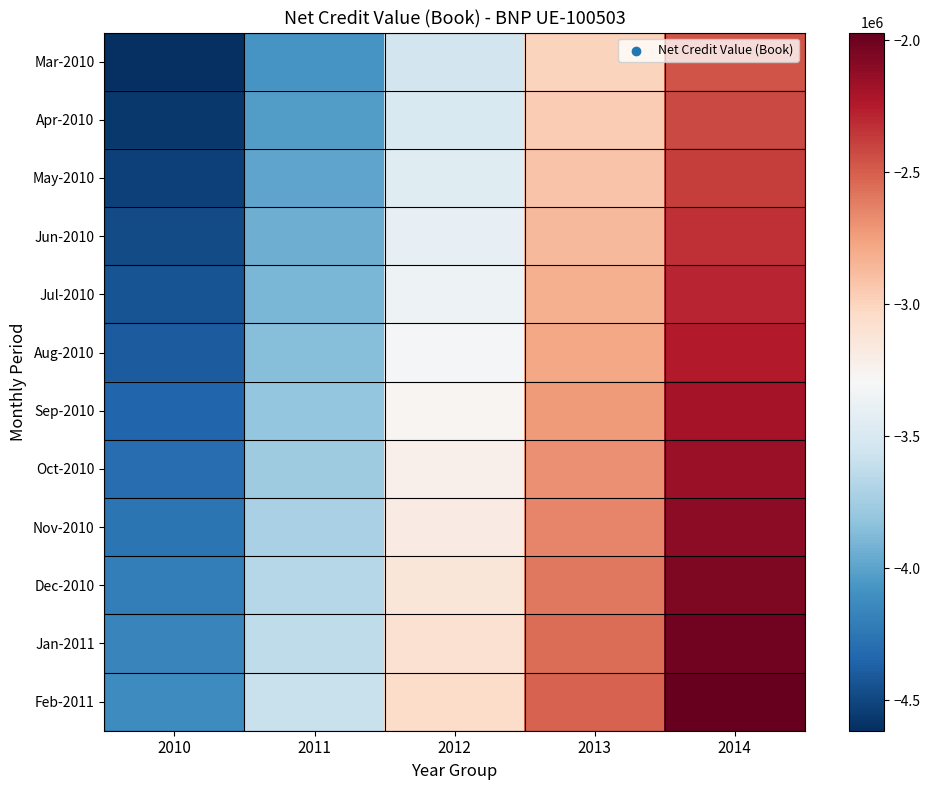

Reading left to right, list all the values displayed in this chart.

Mar-2010: 2010=-4614625.0	2011=-4076998.8	2012=-3539372.6	2013=-3001746.4	2014=-2464120.1
Apr-2010: 2010=-4569822.8	2011=-4032196.6	2012=-3494570.4	2013=-2956944.2	2014=-2419318.0
May-2010: 2010=-4525020.6	2011=-3987394.4	2012=-3449768.2	2013=-2912142.0	2014=-2374515.8
Jun-2010: 2010=-4480218.4	2011=-3942592.2	2012=-3404966.0	2013=-2867339.8	2014=-2329713.6
Jul-2010: 2010=-4435416.3	2011=-3897790.0	2012=-3360163.8	2013=-2822537.6	2014=-2284911.4
Aug-2010: 2010=-4390614.1	2011=-3852987.9	2012=-3315361.7	2013=-2777735.4	2014=-2240109.2
Sep-2010: 2010=-4345811.9	2011=-3808185.7	2012=-3270559.5	2013=-2732933.3	2014=-2195307.0
Oct-2010: 2010=-4301009.7	2011=-3763383.5	2012=-3225757.3	2013=-2688131.1	2014=-2150504.9
Nov-2010: 2010=-4256207.5	2011=-3718581.3	2012=-3180955.1	2013=-2643328.9	2014=-2105702.7
Dec-2010: 2010=-4211405.3	2011=-3673779.1	2012=-3136152.9	2013=-2598526.7	2014=-2060900.5
Jan-2011: 2010=-4166603.2	2011=-3628976.9	2012=-3091350.7	2013=-2553724.5	2014=-2016098.3
Feb-2011: 2010=-4121801.0	2011=-3584174.8	2012=-3046548.5	2013=-2508922.3	2014=-1971296.1